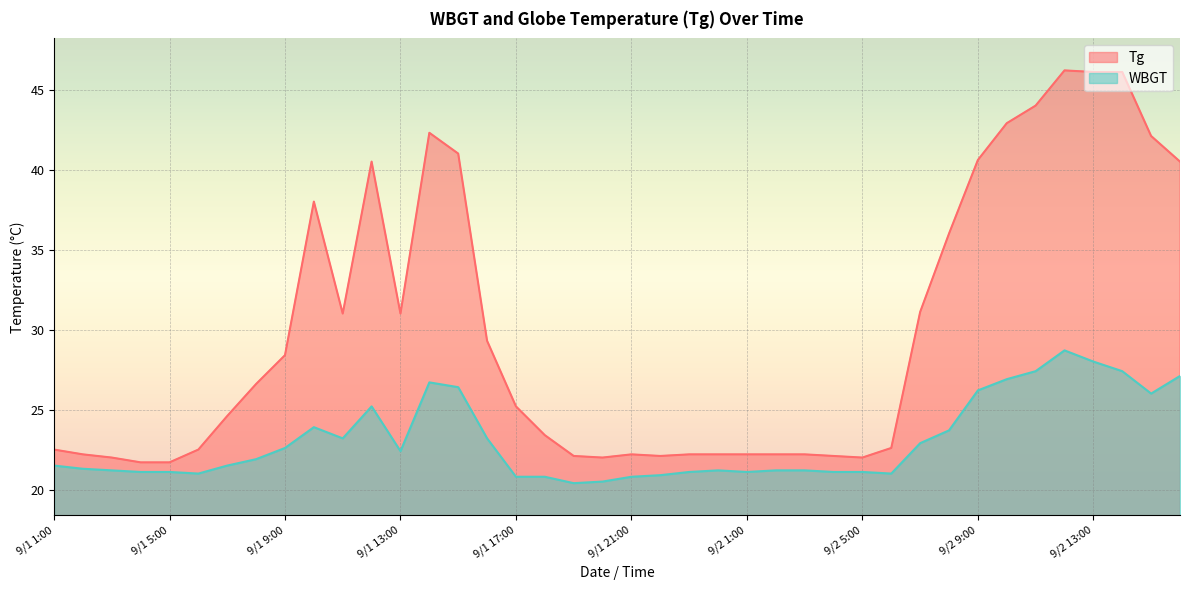

True or false: Tg has more than 2 points higher than both neighbors.

True